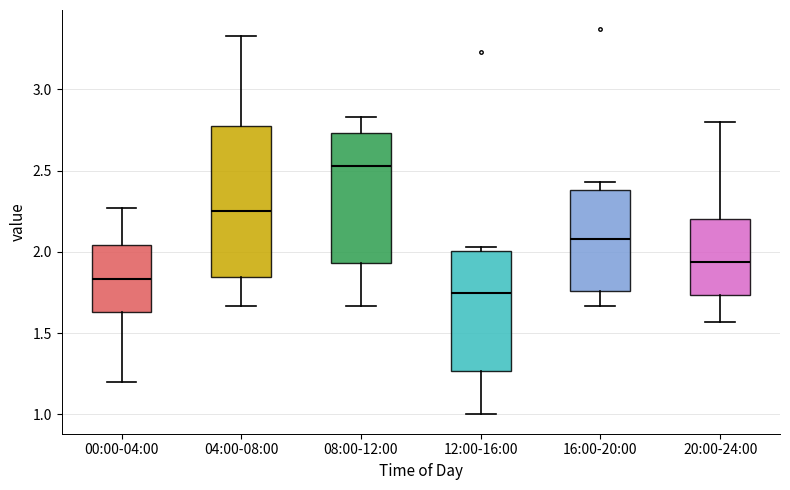

Reading left to right, read every box against the y-axis: the position of its median line, the range the box covers, and the ends of its whiskers. The values are not printed on the chart, so give them approximately, as read against the axis.

00:00-04:00: median 1.85, box 1.65 to 2.05, whiskers 1.20 to 2.25
04:00-08:00: median 2.25, box 1.85 to 2.75, whiskers 1.65 to 3.35
08:00-12:00: median 2.55, box 1.95 to 2.75, whiskers 1.65 to 2.85
12:00-16:00: median 1.75, box 1.25 to 2.00, whiskers 1.00 to 2.05
16:00-20:00: median 2.10, box 1.75 to 2.40, whiskers 1.65 to 2.45
20:00-24:00: median 1.95, box 1.75 to 2.20, whiskers 1.55 to 2.80